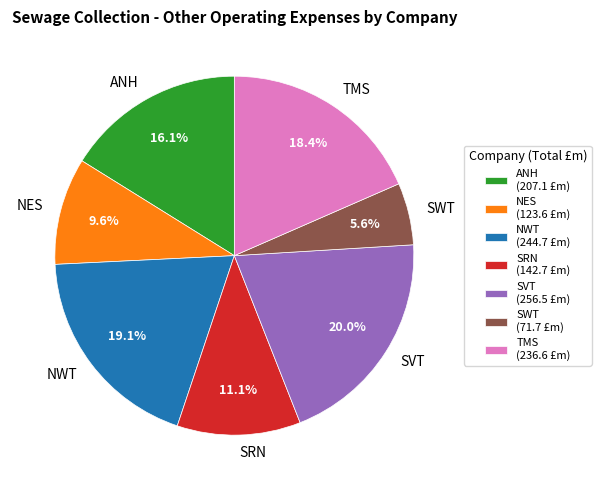

Which has a higher value, SVT or TMS?

SVT